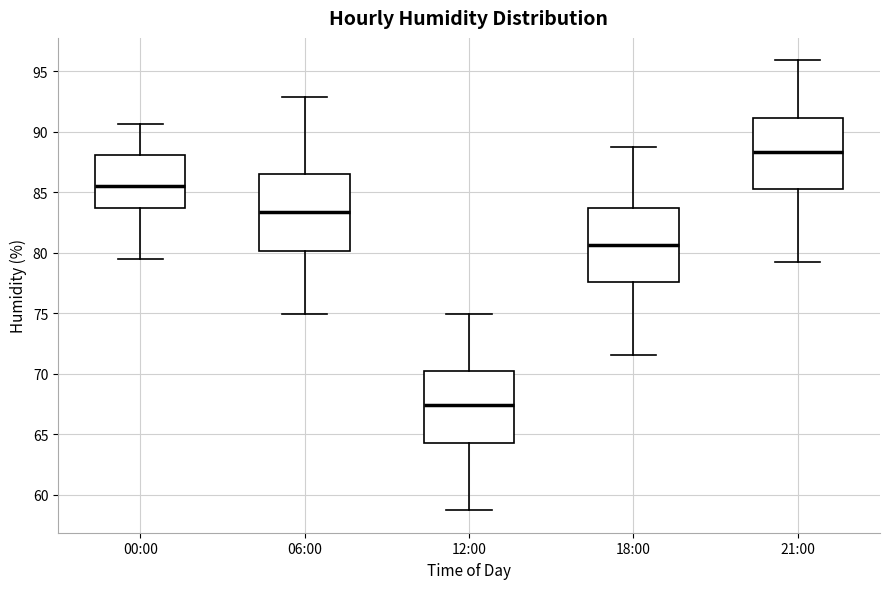

Reading left to right, transcribe this box plot: for each box, give where its median line is, the range the box spans, and where its two whiskers end, as read against the y-axis. The values are not printed on the chart, so give them approximately, as read against the axis.

00:00: median 85.5, box 83.5 to 88.0, whiskers 79.5 to 90.5
06:00: median 83.5, box 80.0 to 86.5, whiskers 75.0 to 93.0
12:00: median 67.5, box 64.5 to 70.0, whiskers 58.5 to 75.0
18:00: median 80.5, box 77.5 to 83.5, whiskers 71.5 to 88.5
21:00: median 88.5, box 85.5 to 91.0, whiskers 79.0 to 96.0